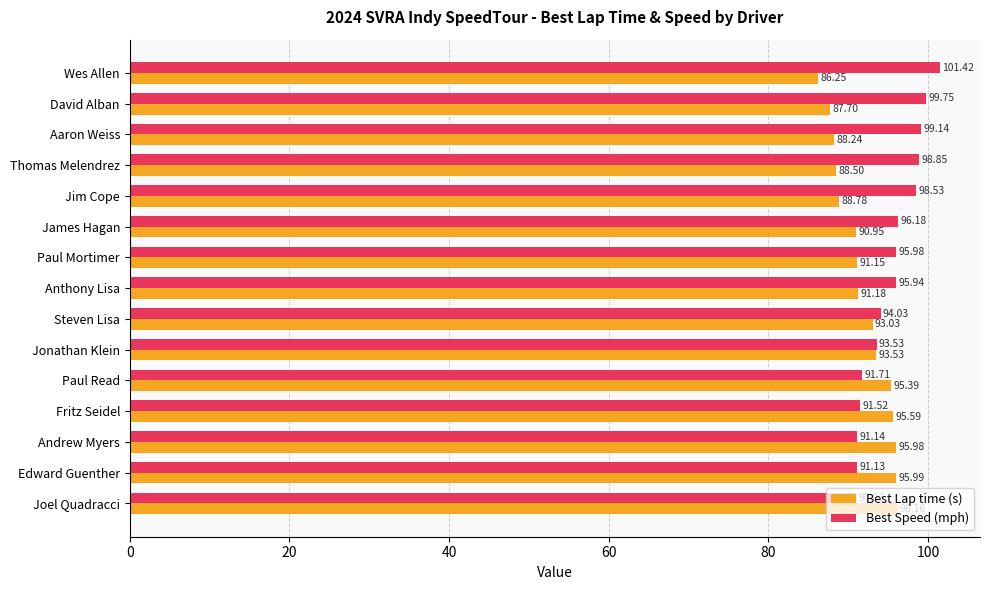

What is the sum of the Best Lap time (s) values at David Alban and Steven Lisa?

180.7